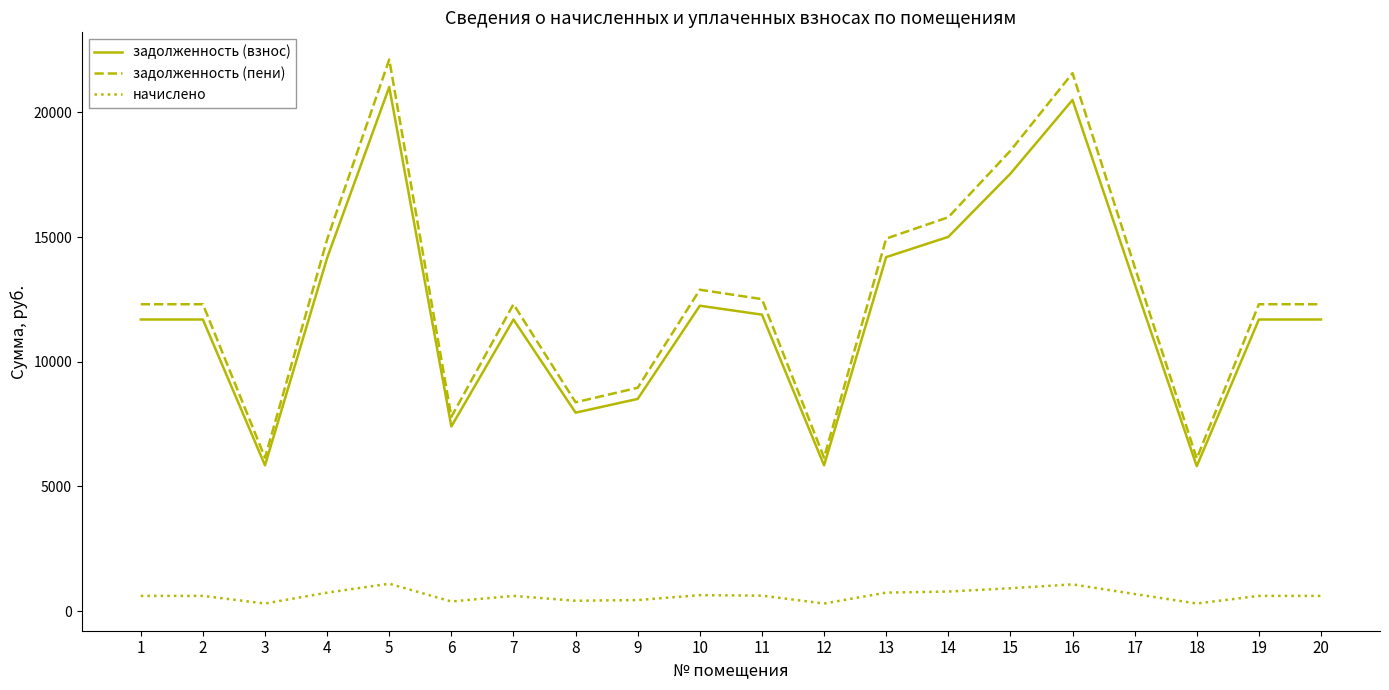

Where is задолженность (пени) nearest to the value 14119?

17